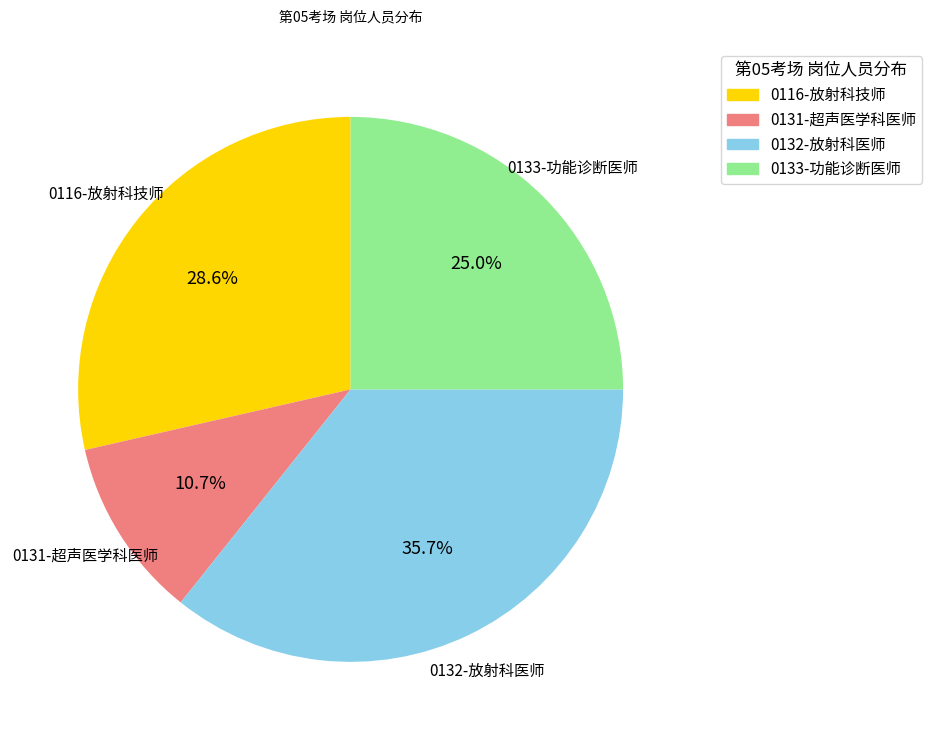

To the nearest percent, what is the combined percentage of 0133-功能诊断医师 and 0116-放射科技师?

54%